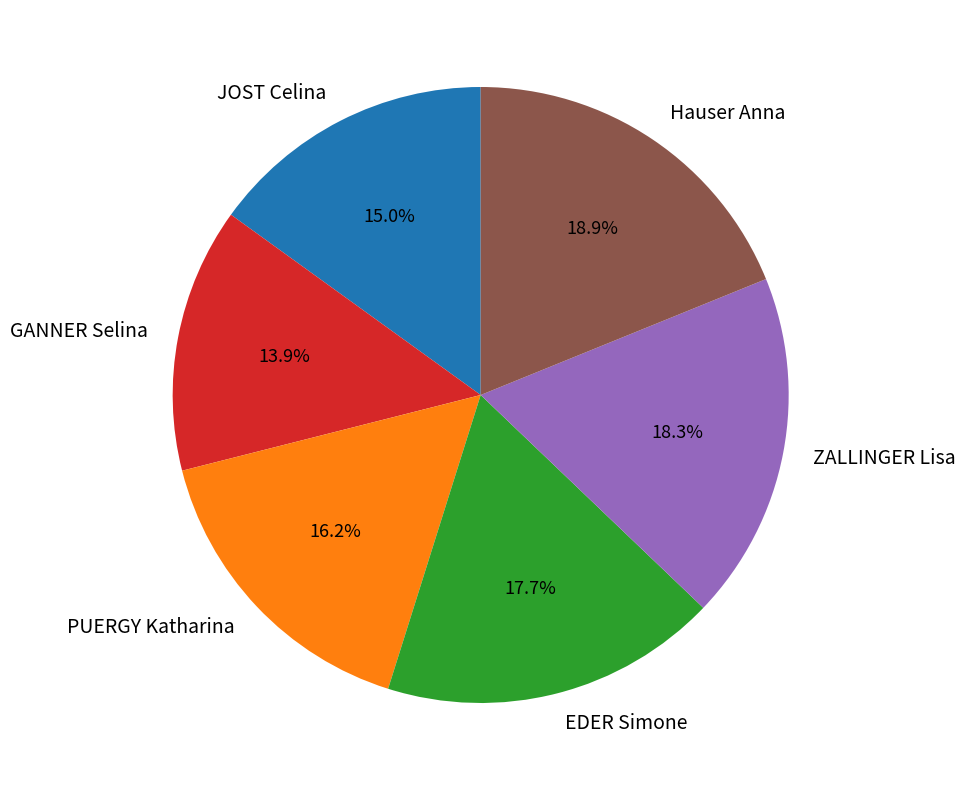

True or false: JOST Celina accounts for 3% of the total.

False